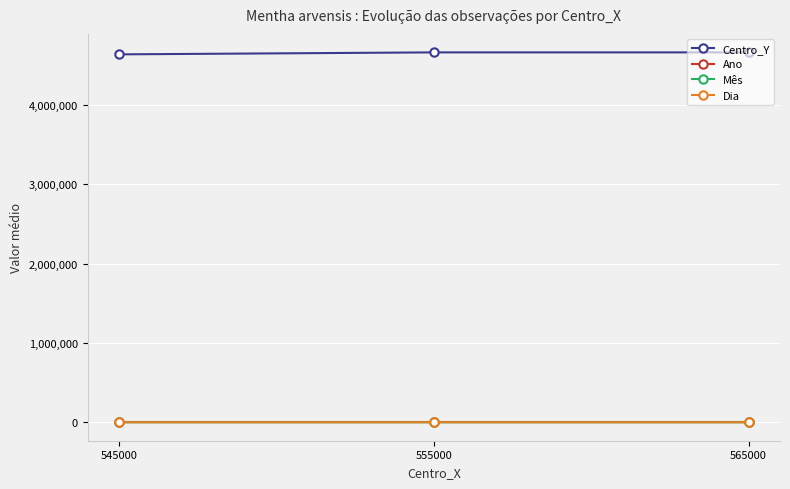

What is the maximum value shown in the chart?

4665000.0